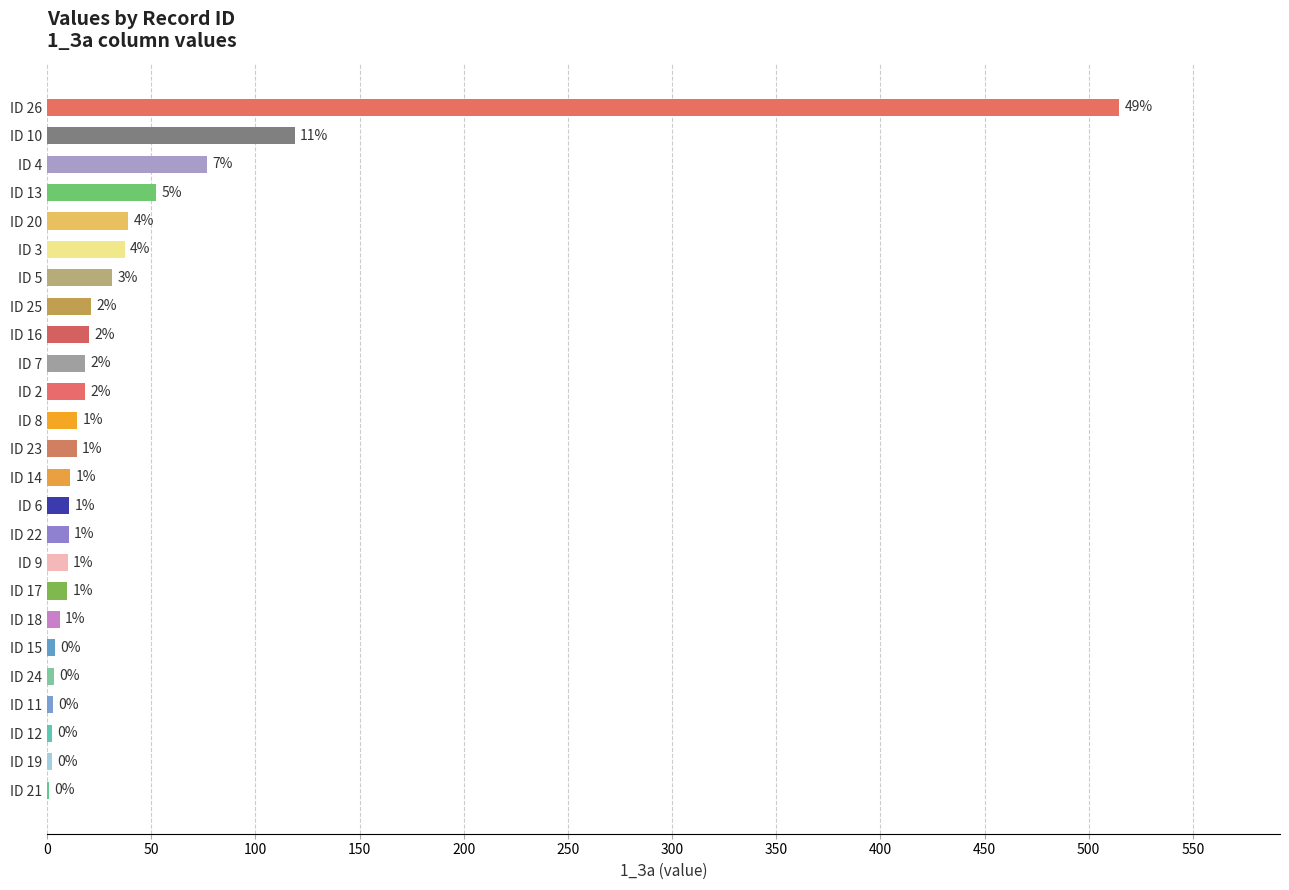

Are the bars horizontal?

Yes